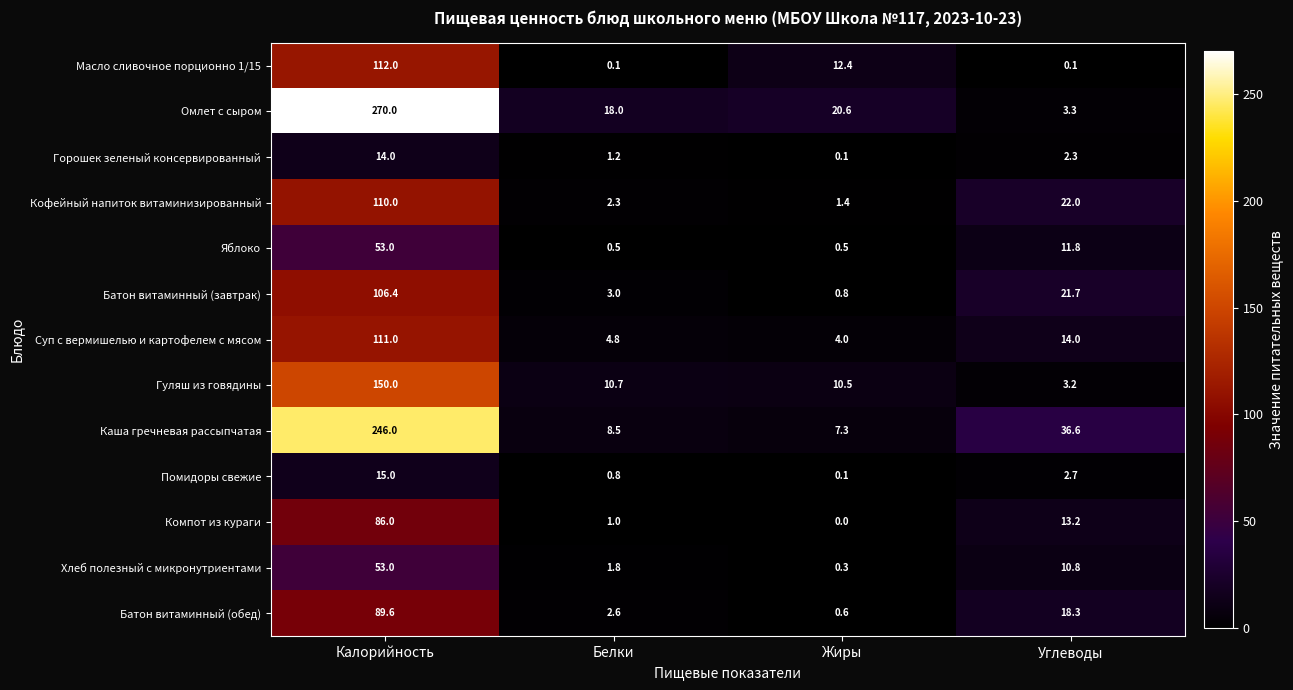

The value of Хлеб полезный с микронутриентами at Калорийность is 11.4. True or false?

False